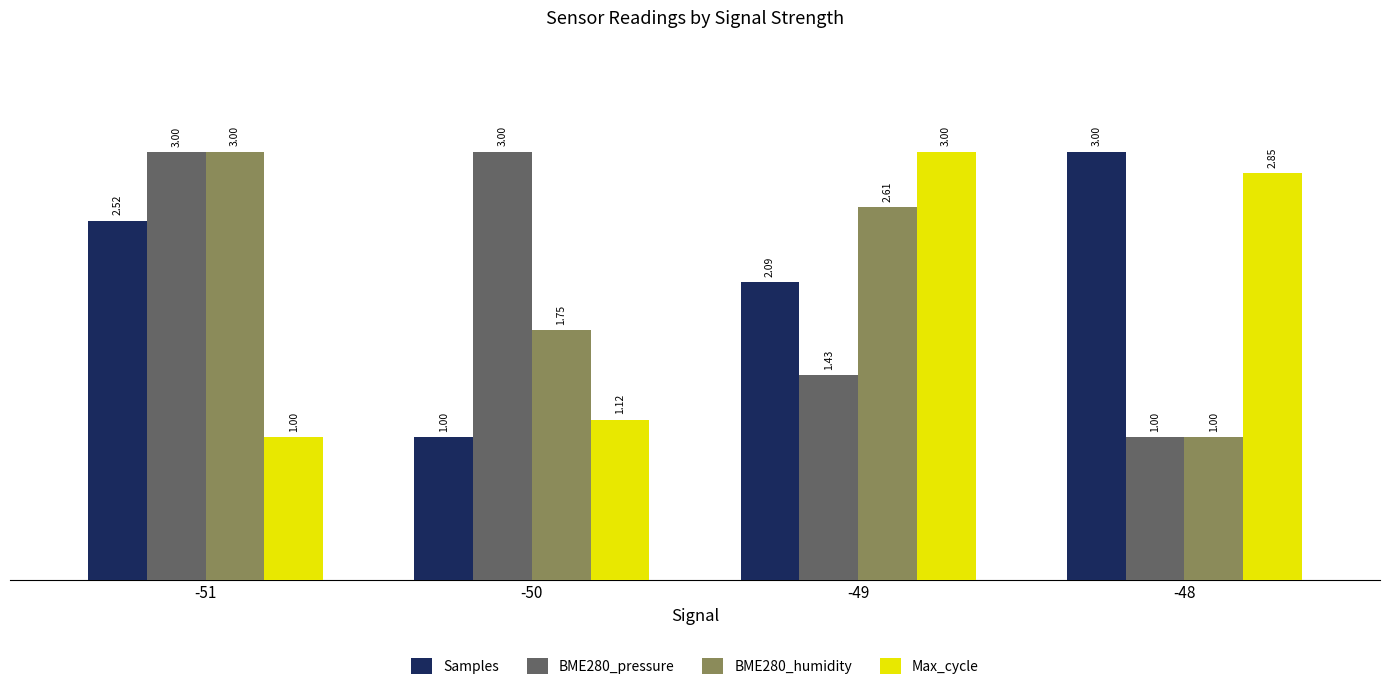

What is the total value across all series at -48?

7.9